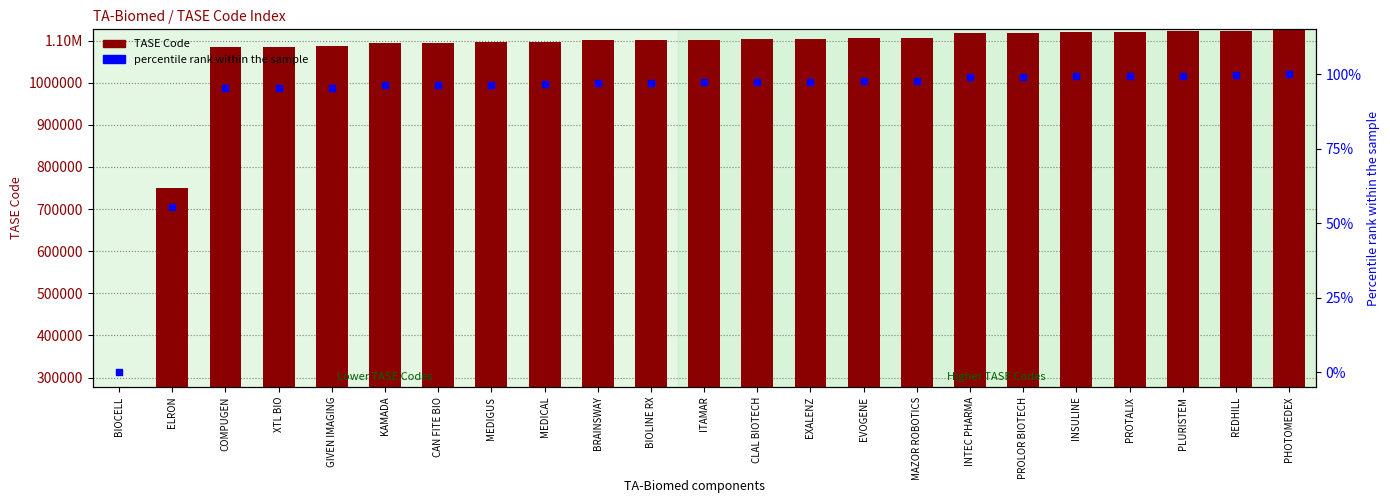

At which category is the sum across all series the highest?

PHOTOMEDEX